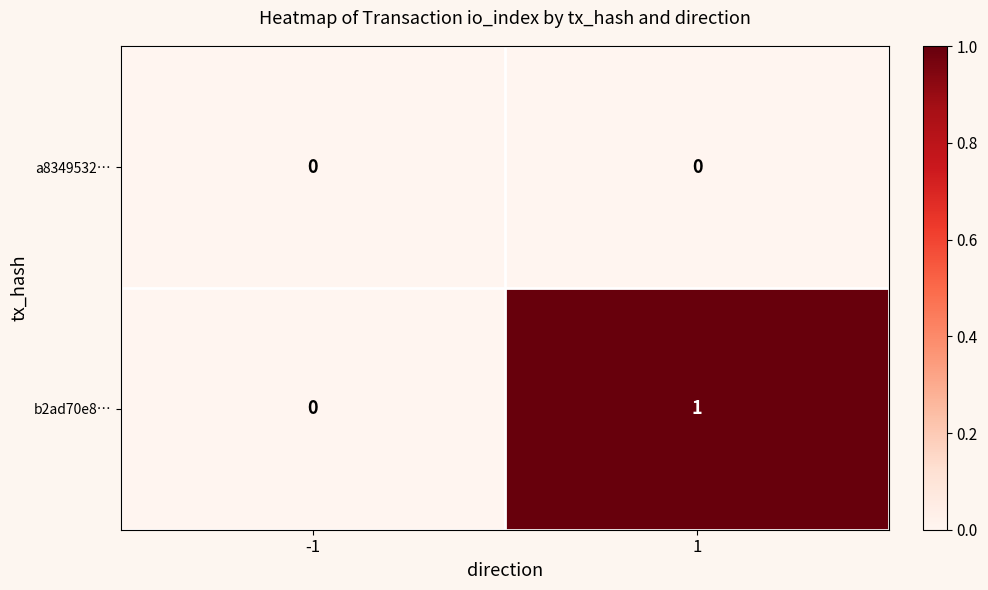

List the series in order of their overall mean, highest first.

b2ad70e8…, a8349532…